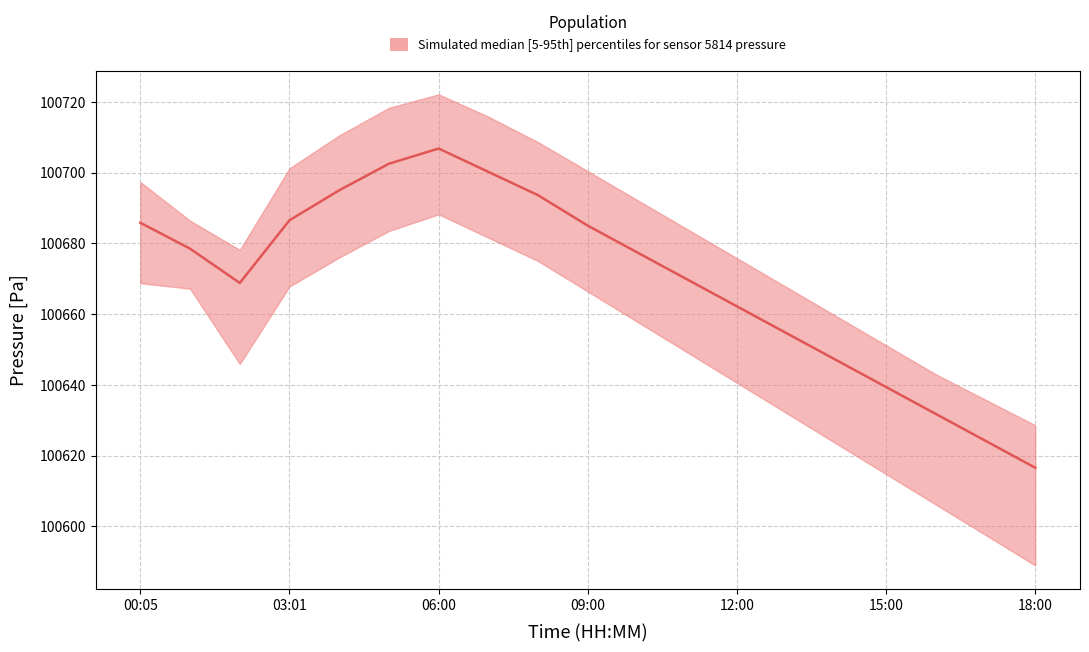

List the series in order of their peak value, highest first.

pressure_upper, pressure_median, pressure_lower